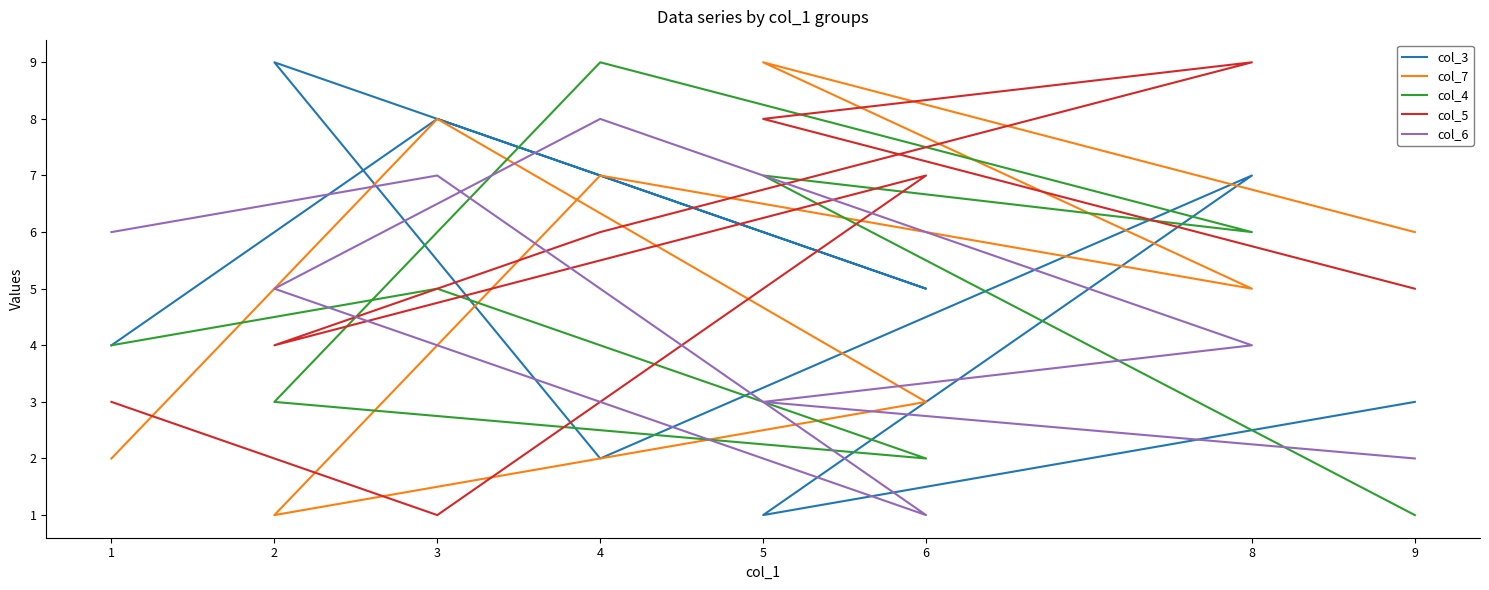

Is the value of col_6 at 1 greater than the value of col_5 at 4?

No